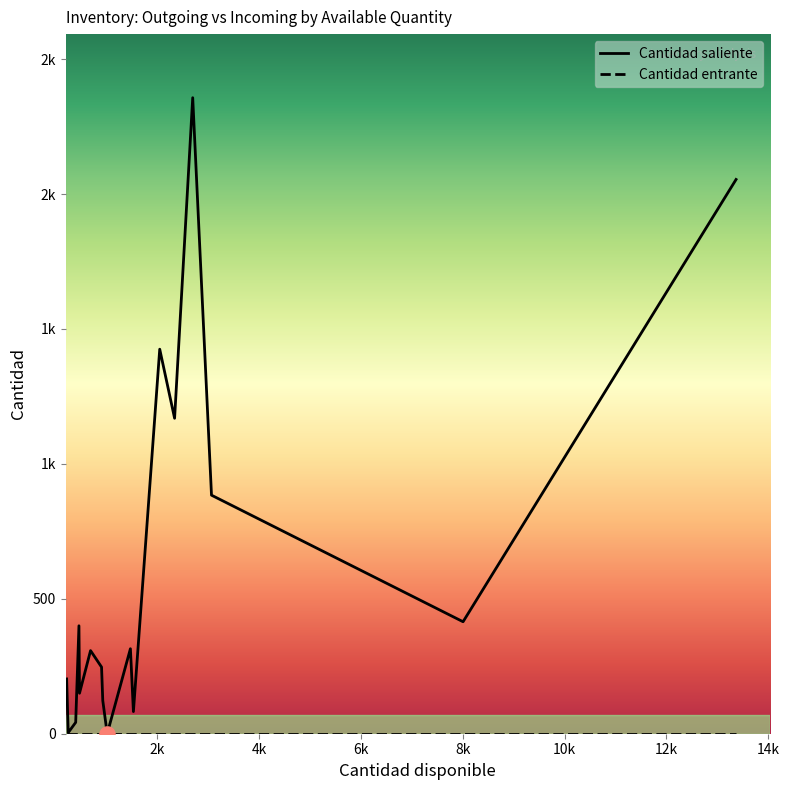

What is the total value across all series at 2045?

1425